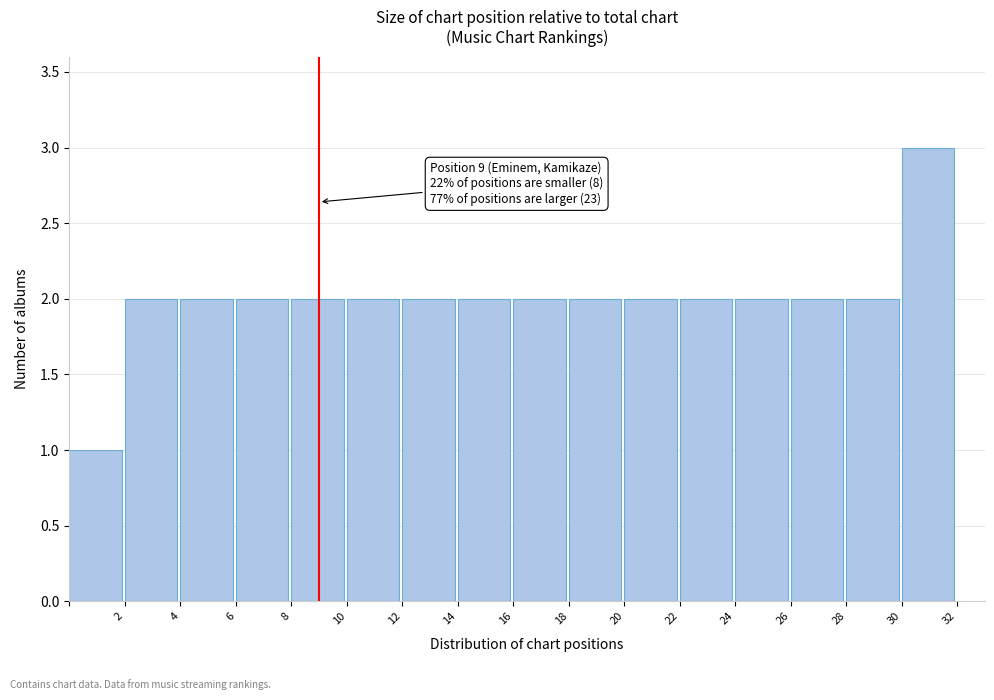

Which range on the x-axis has the tallest bar?

30 to 32